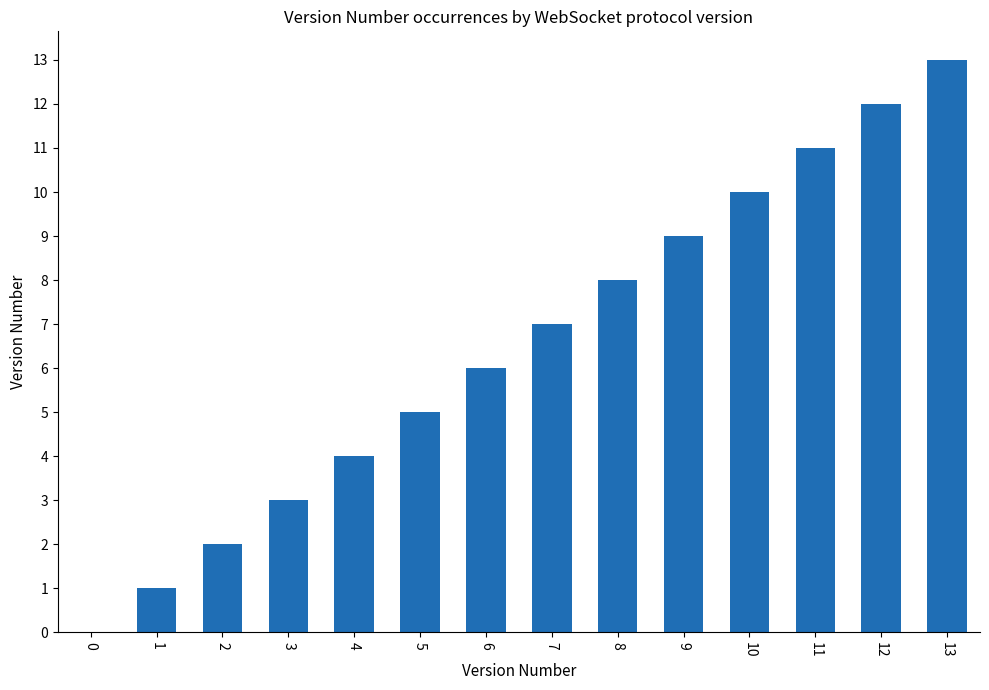

What is the change in value from 7 to 12?

+5